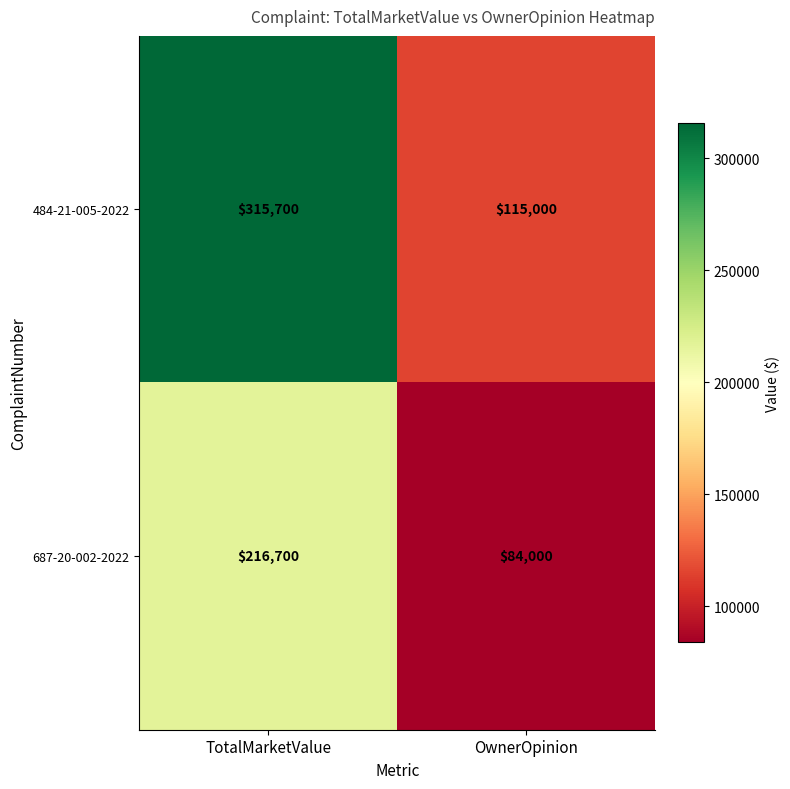

What is the difference between the highest and lowest values at TotalMarketValue?

99000